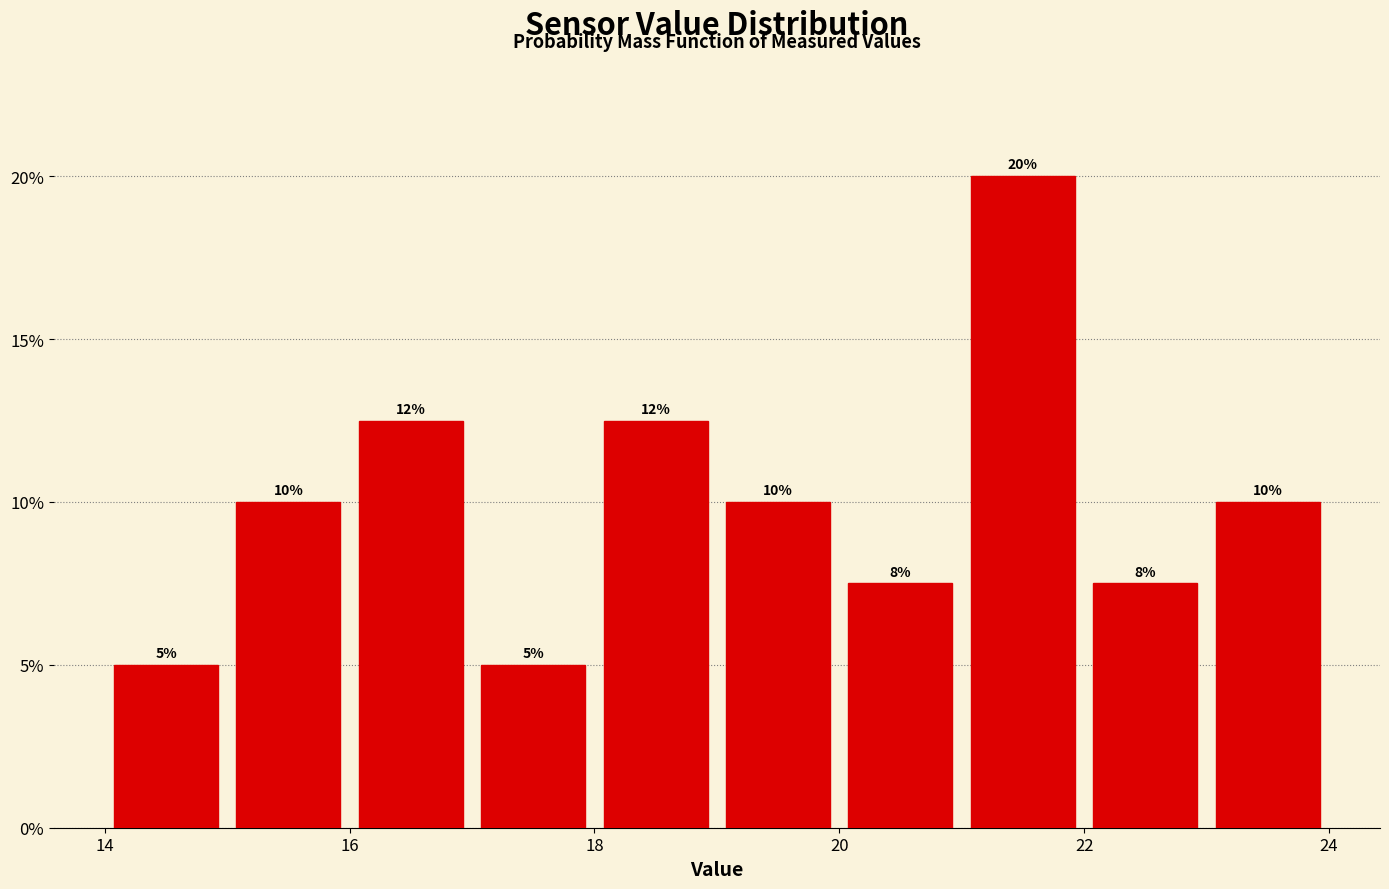

Which range on the x-axis has the tallest bar?

21 to 22